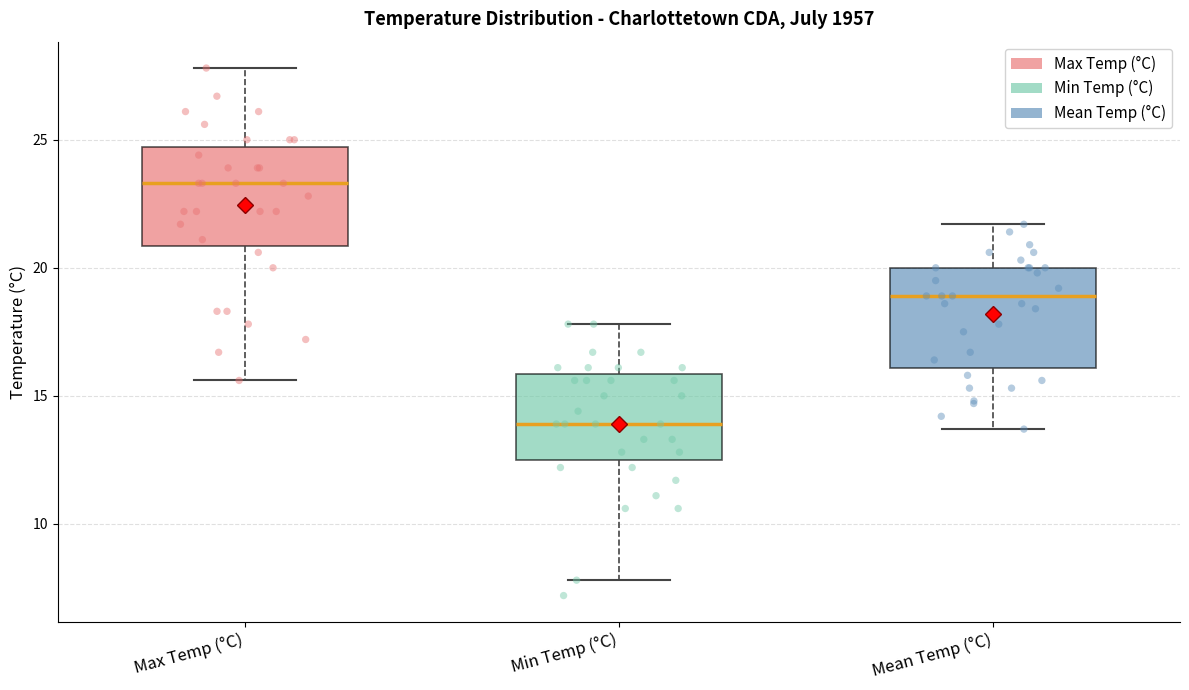

Where is the lower edge of the box for Min Temp (°C) on the y-axis? The values are not printed on the chart, so give them approximately, as read against the axis.

12.5